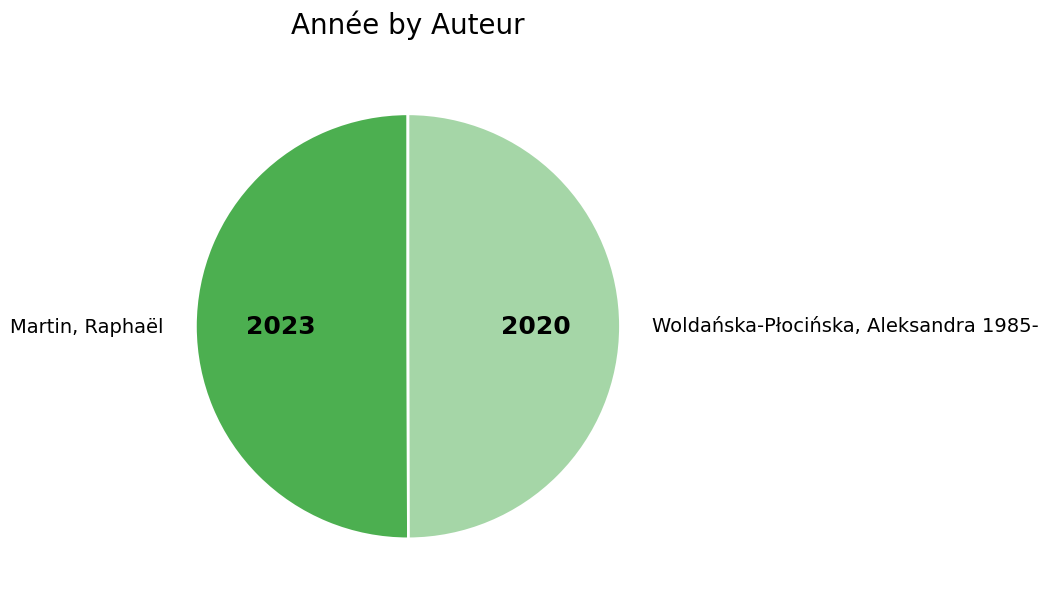

Approximately how many times larger is the value at Martin, Raphaël compared to Woldańska-Płocińska, Aleksandra 1985-?

1.0